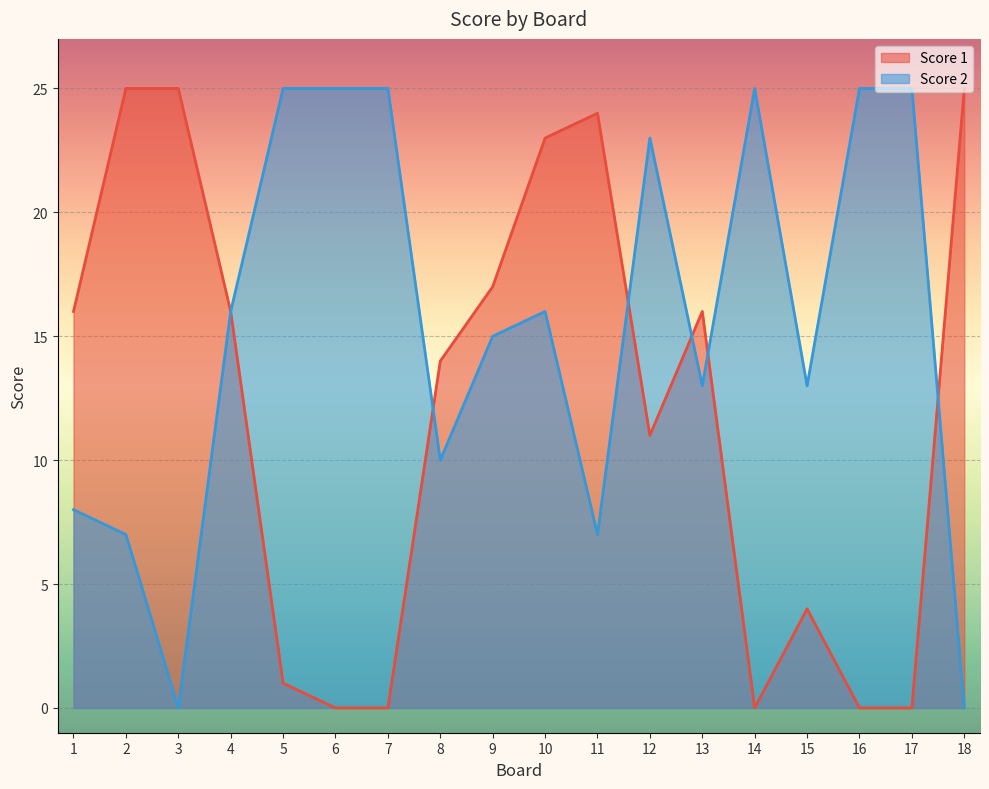

Rank the series by their average value, from highest to lowest.

Score 2, Score 1